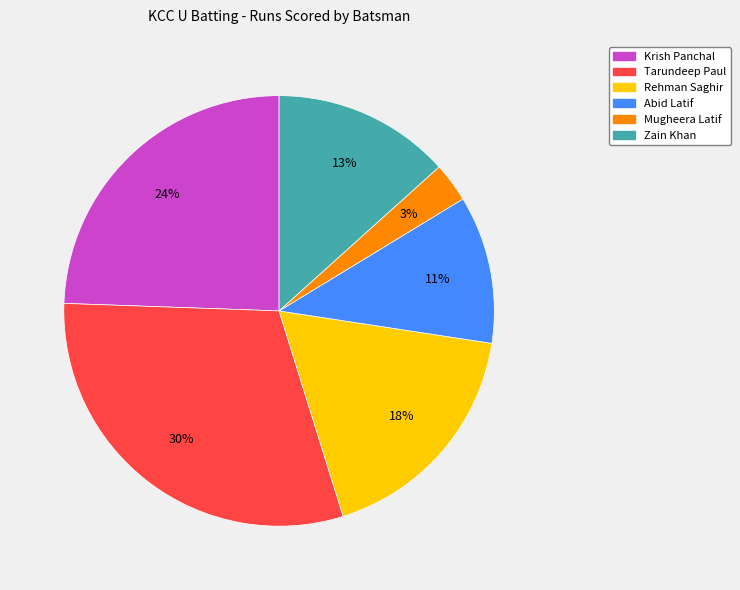

Is there a majority slice in this chart?

No